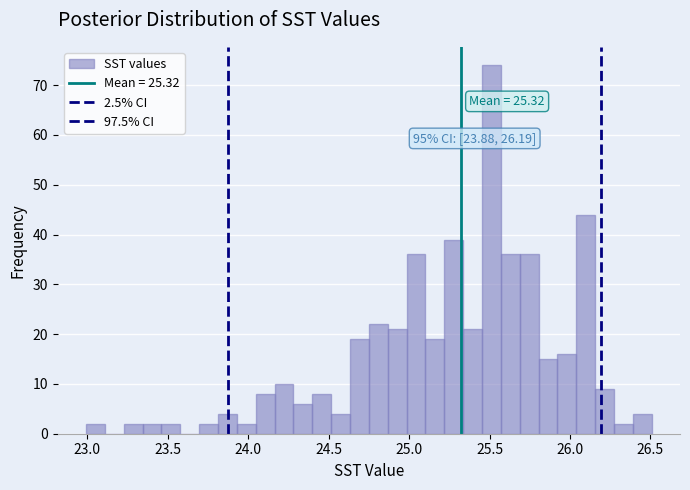

Read against the x-axis, roughly where is the centre of the tallest bar?

25.50